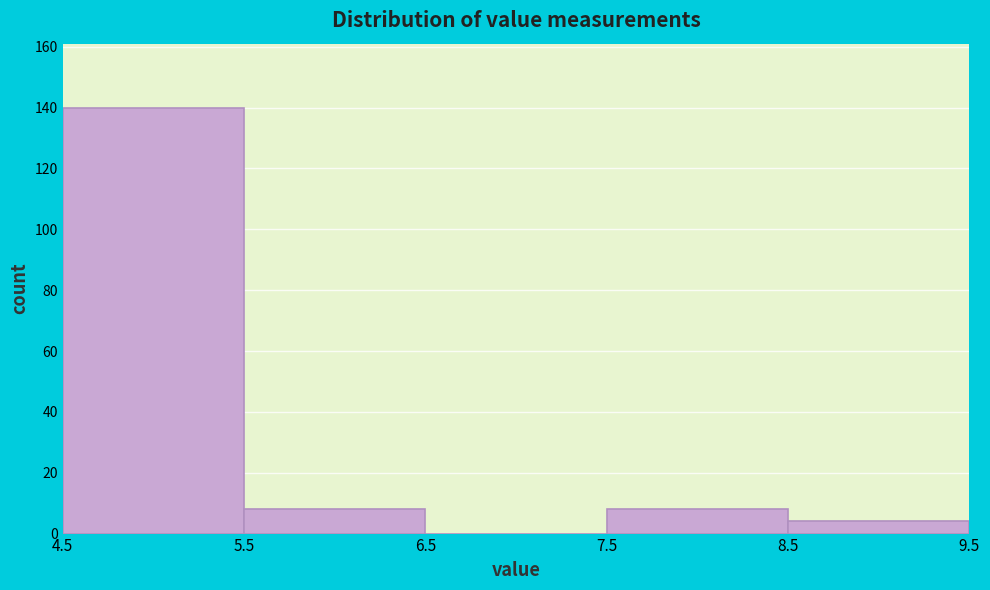

How tall is the bar that spans 8.5 to 9.5 on the x-axis? The values are not printed on the chart, so give them approximately, as read against the axis.

4